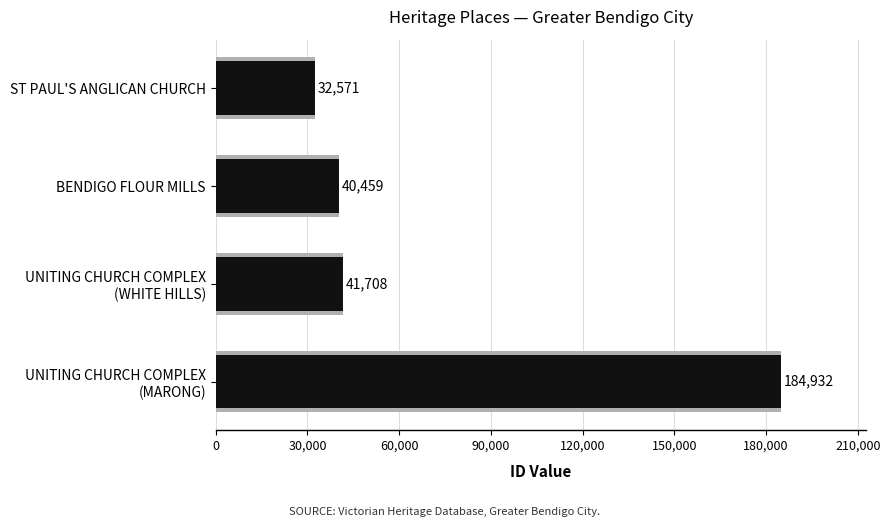

Reading right to left, transcribe all the data shown in this chart.

184932	41708	40459	32571